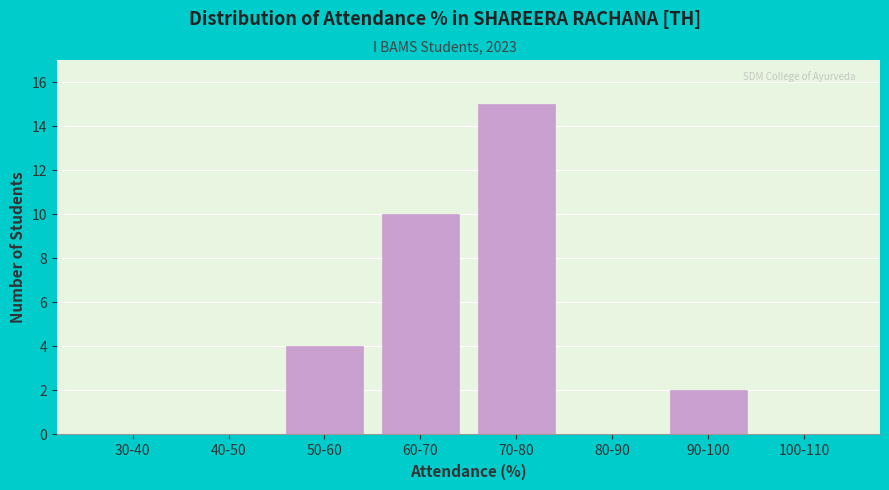

Reading left to right, transcribe all the data shown in this chart.

30-40=0	40-50=0	50-60=4	60-70=10	70-80=15	80-90=0	90-100=2	100-110=0